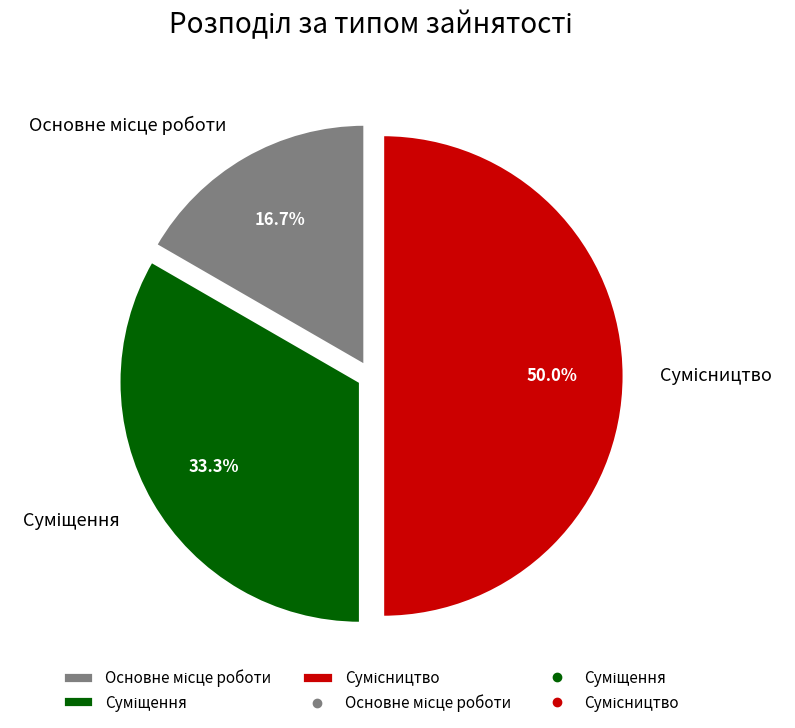

What portion of the pie excludes Сумісництво?

50.0%